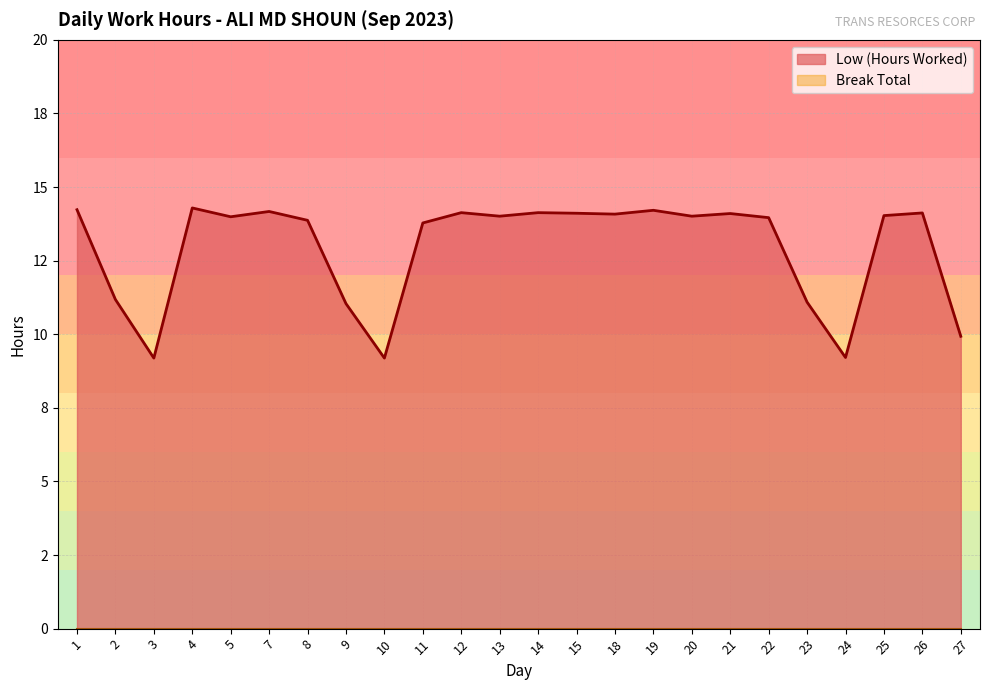

Is it true that the value at 11 is 18.8?

False